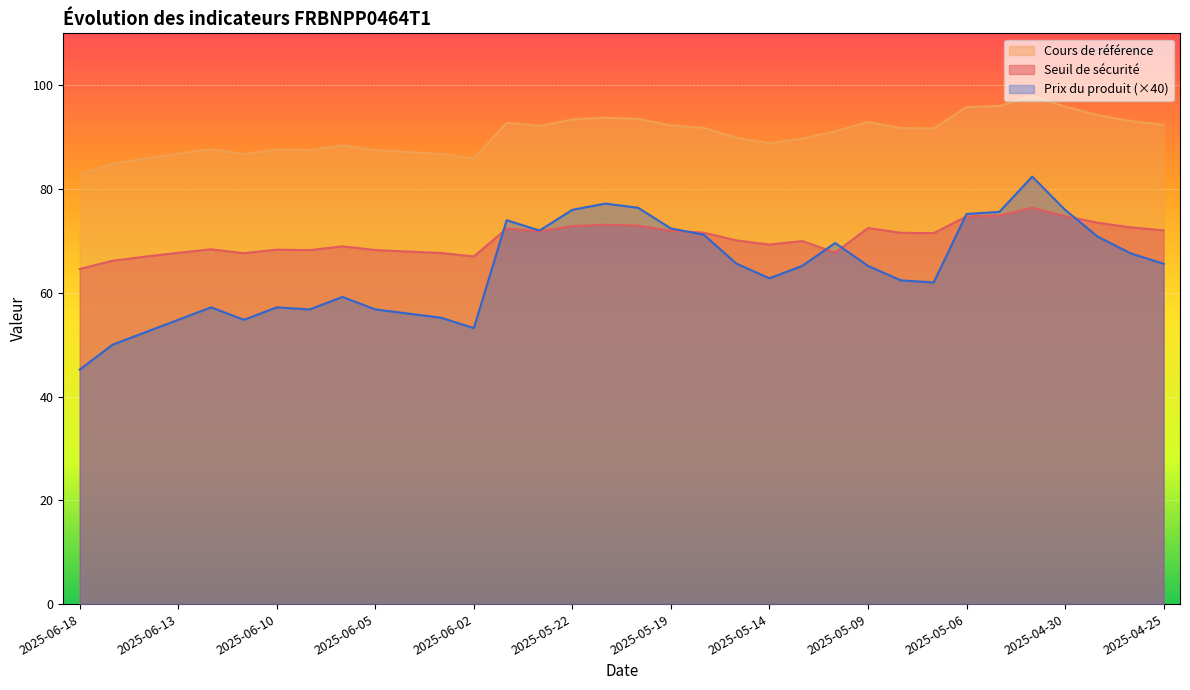

How many interior local peaks does the Prix du produit series have?

7